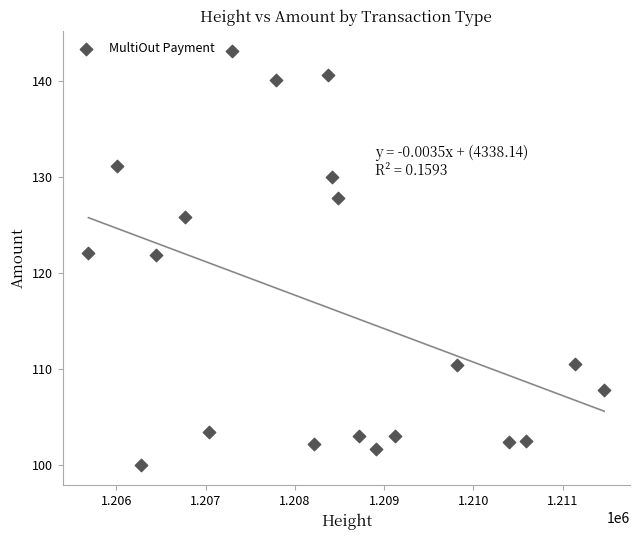

What is the range of X values (max minus min)?

5780.0